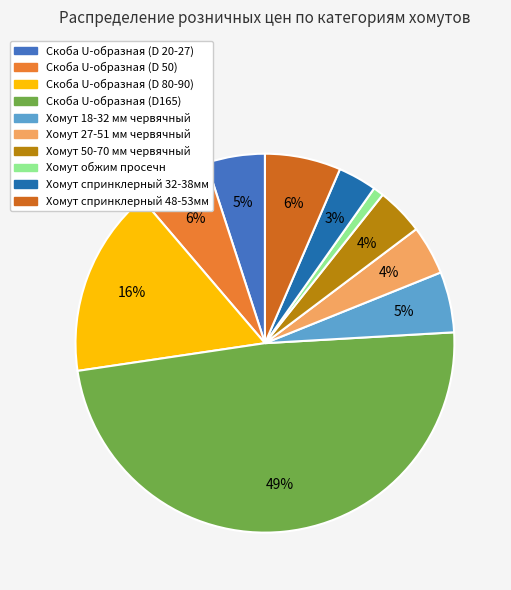

To the nearest percent, what is the combined percentage of Хомут спринклерный 32-38мм and Хомут 18-32 мм червячный?

8%